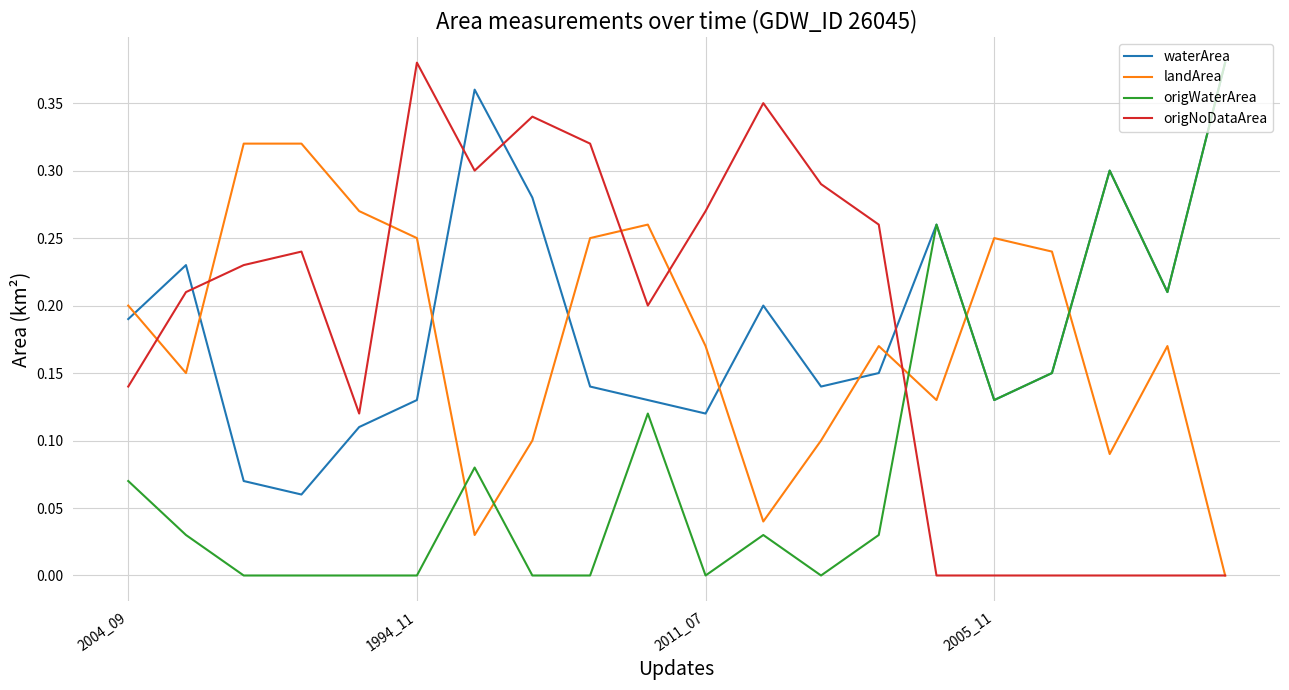

True or false: waterArea and landArea cross at least once.

True